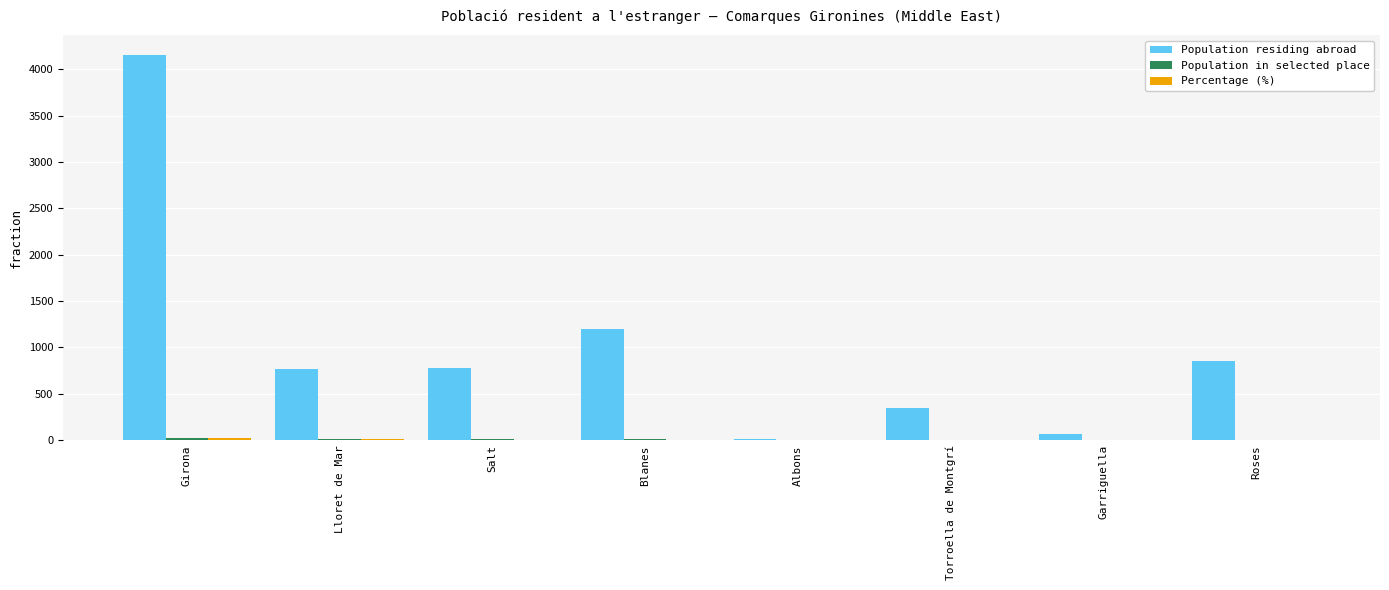

Which series has the largest total across all categories?

Population residing abroad